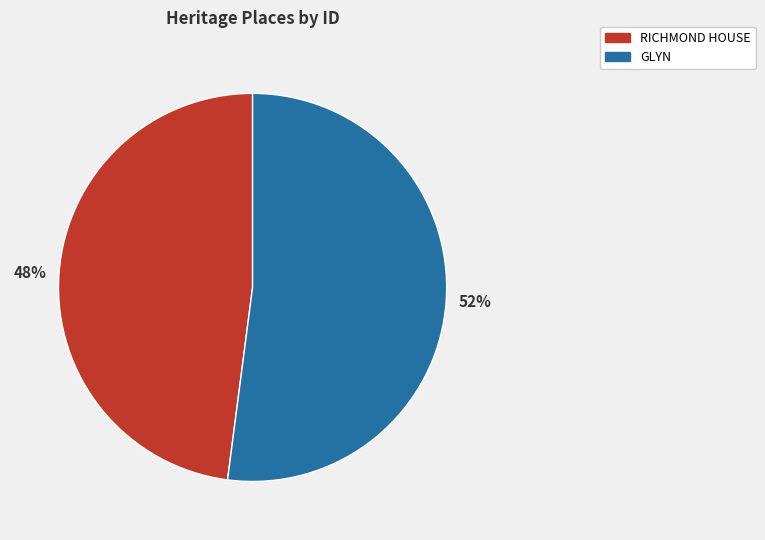

Which category has the smallest portion of the pie?

RICHMOND HOUSE